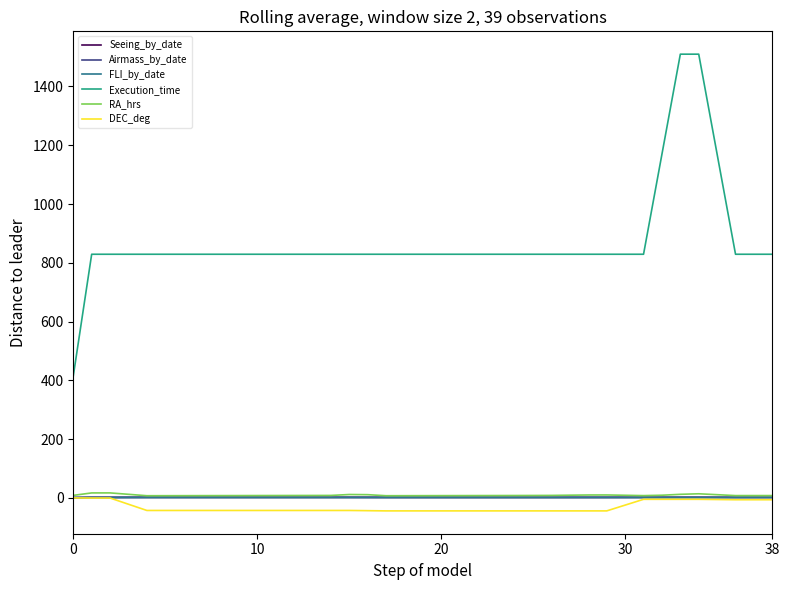

True or false: FLI_by_date and Execution_time cross at least once.

False